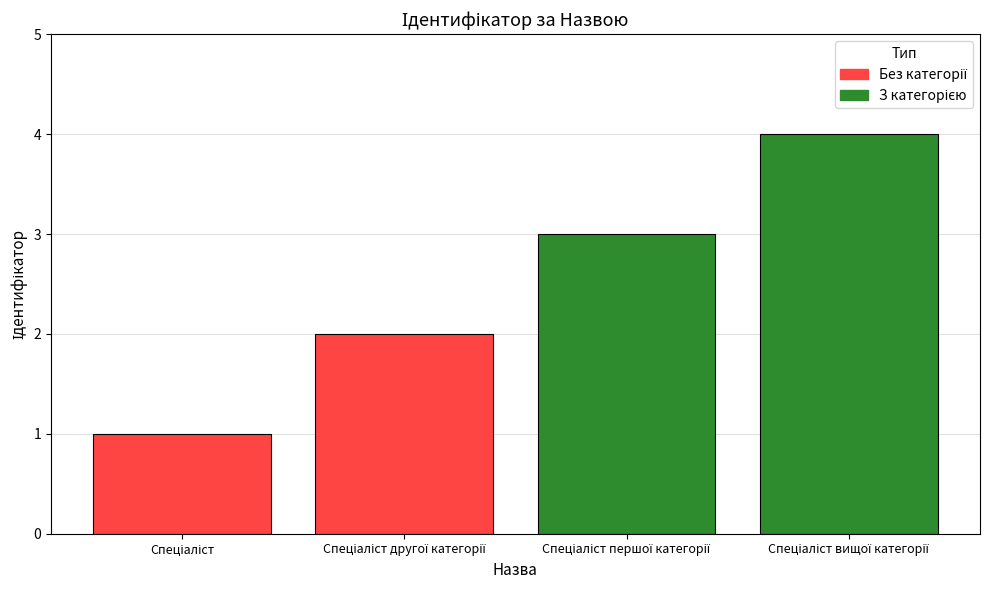

How many bars are there in total?

4